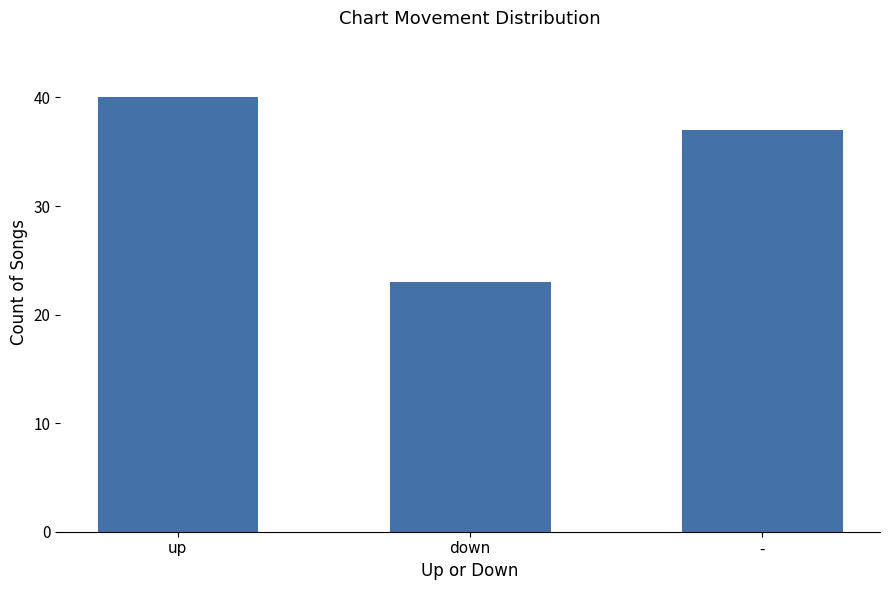

True or false: the data shows 37 at -.

True